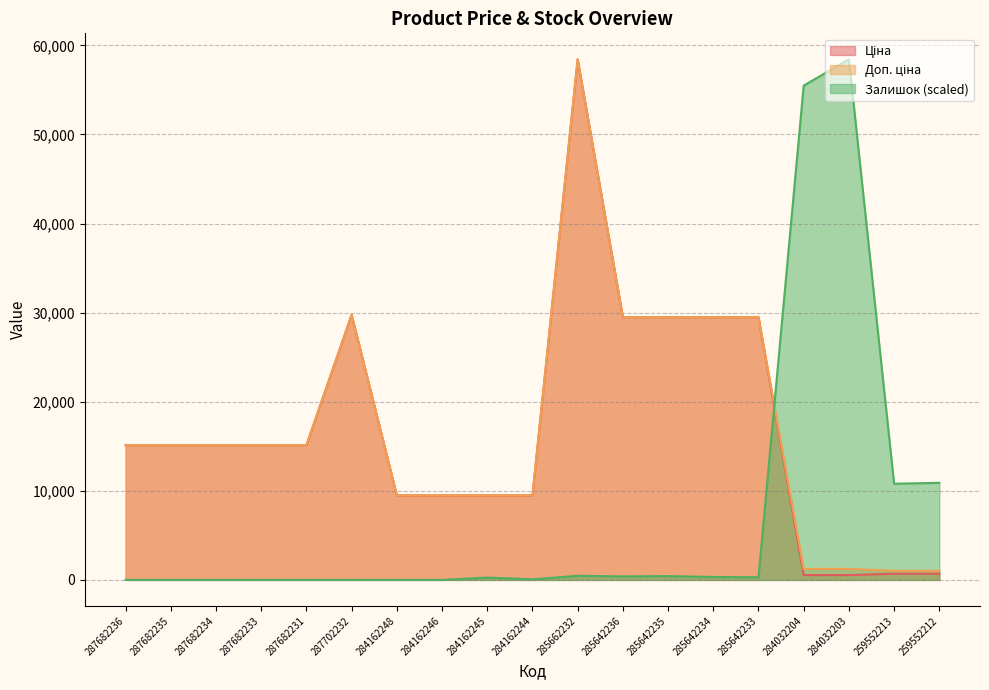

List the series in order of their peak value, lowest first.

Ціна, Доп. ціна, Залишок